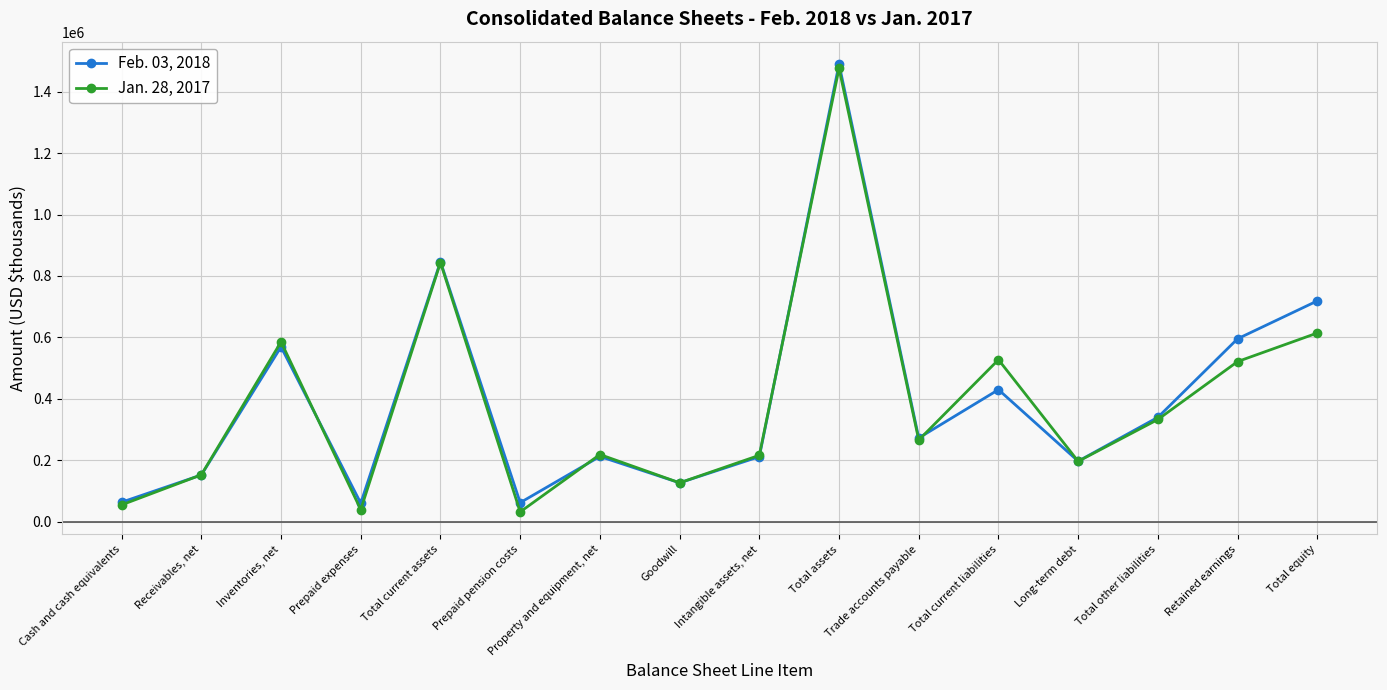

In Jan. 28, 2017, how many points are higher than both neighbors (excluding endpoints)?

5